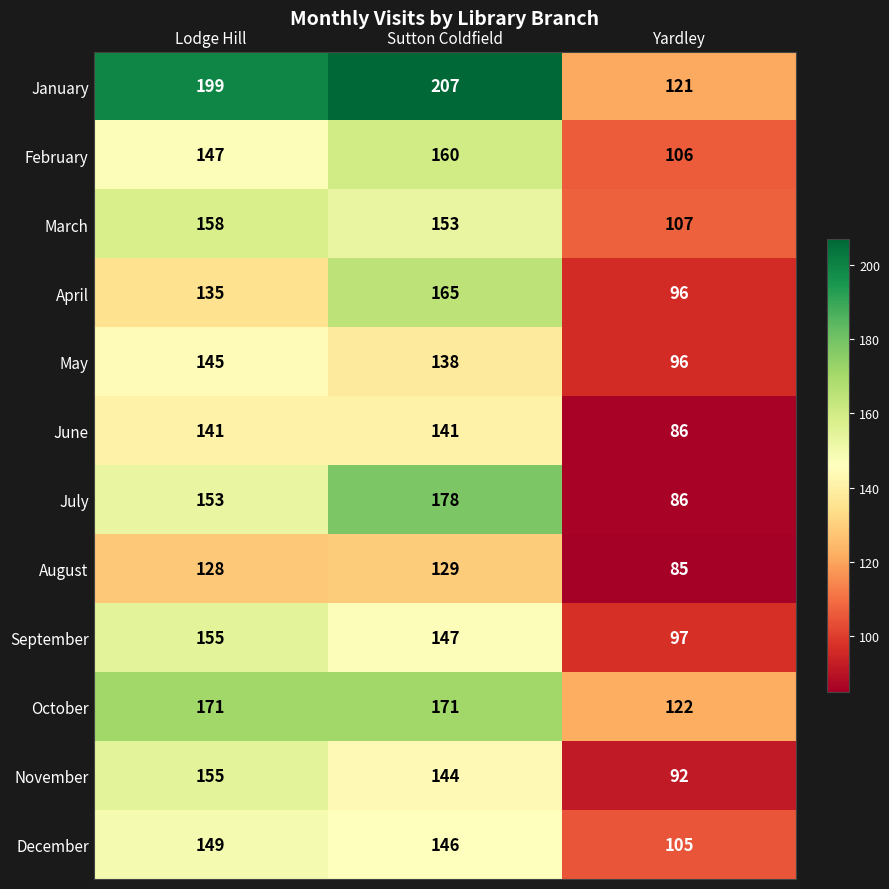

Which category has the highest value across all series?

Sutton Coldfield